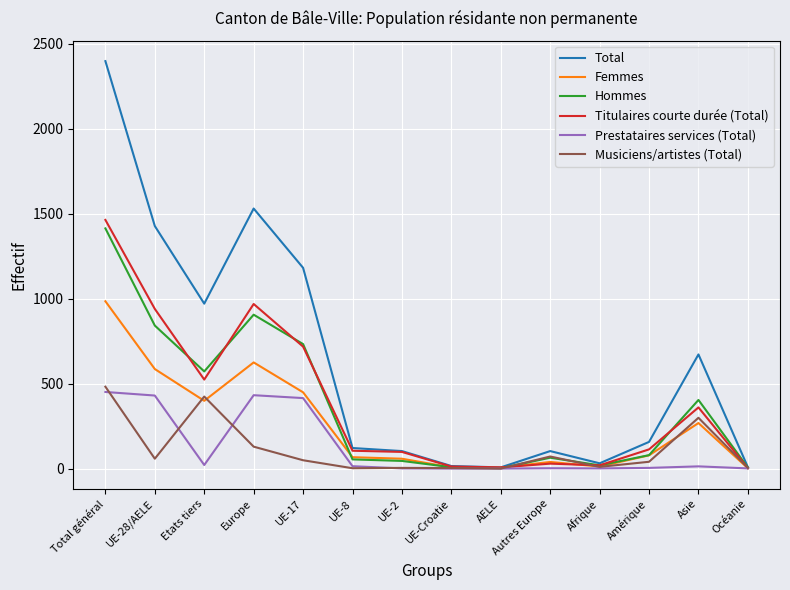

Which series changed the most between Etats tiers and Amérique?

Total